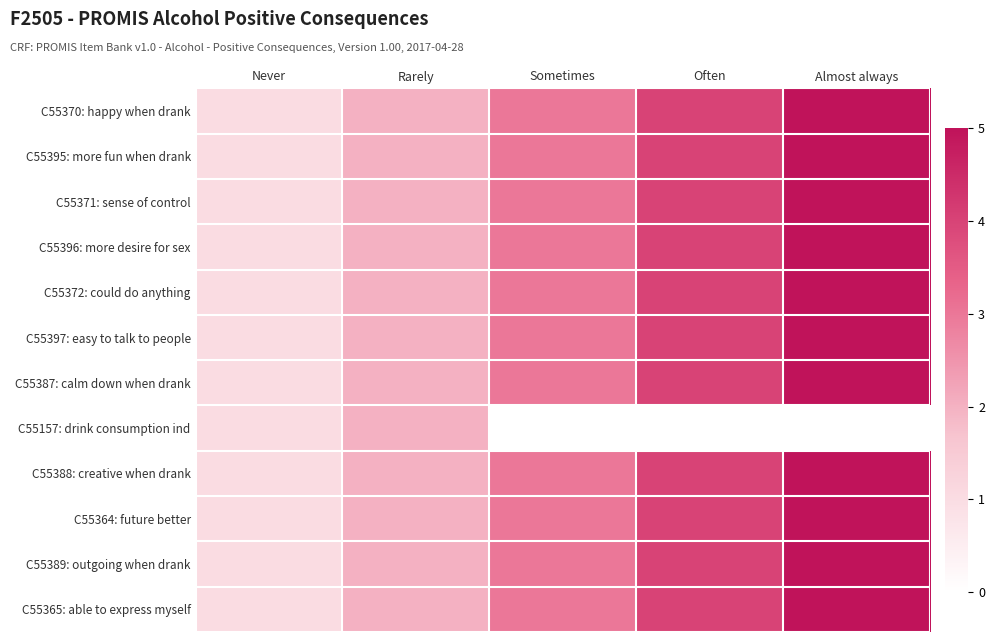

Which label corresponds to the largest value in the chart?

Almost always